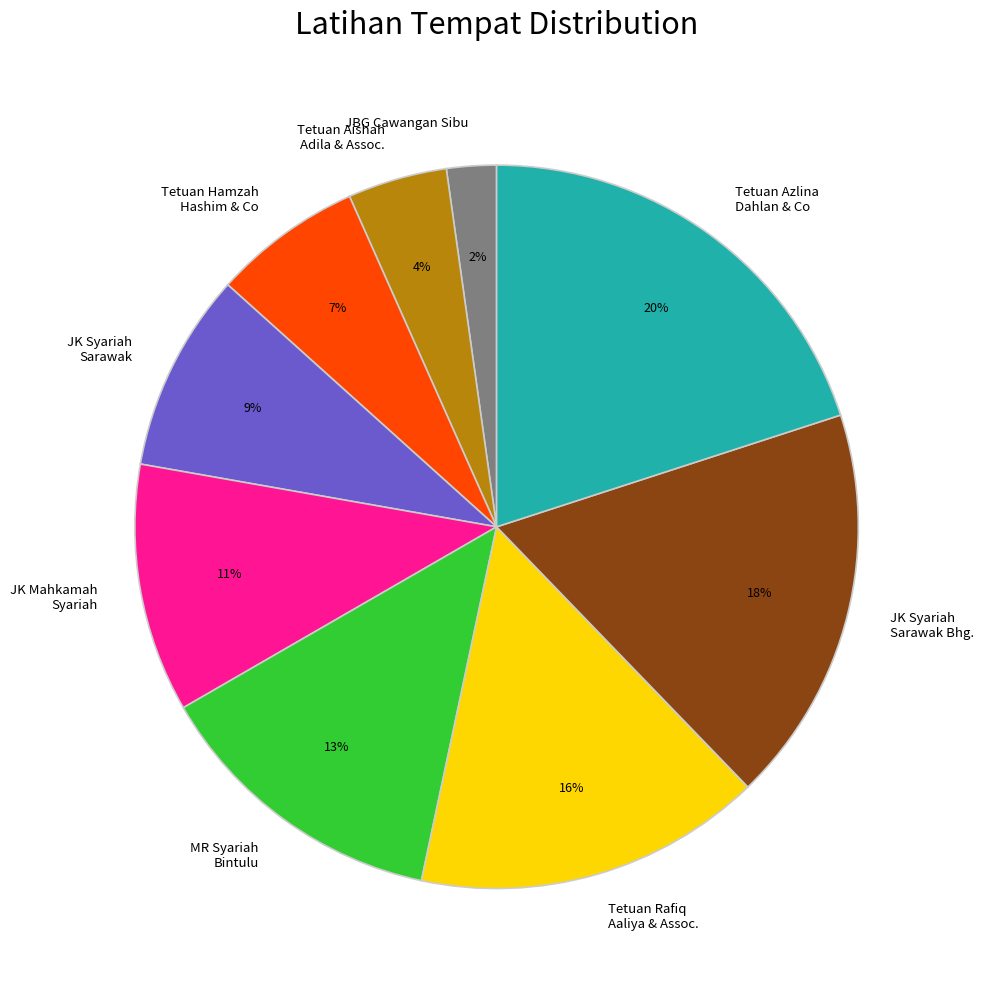

How many slices are in this pie chart?

9